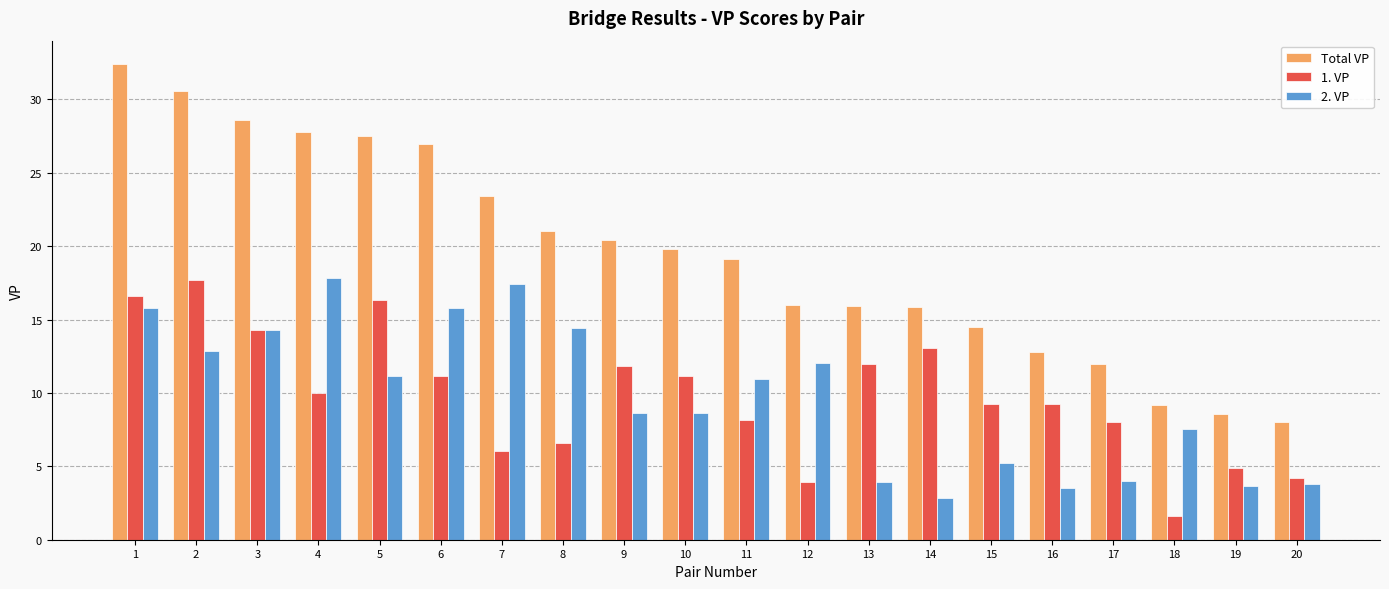

Are the bars horizontal?

No